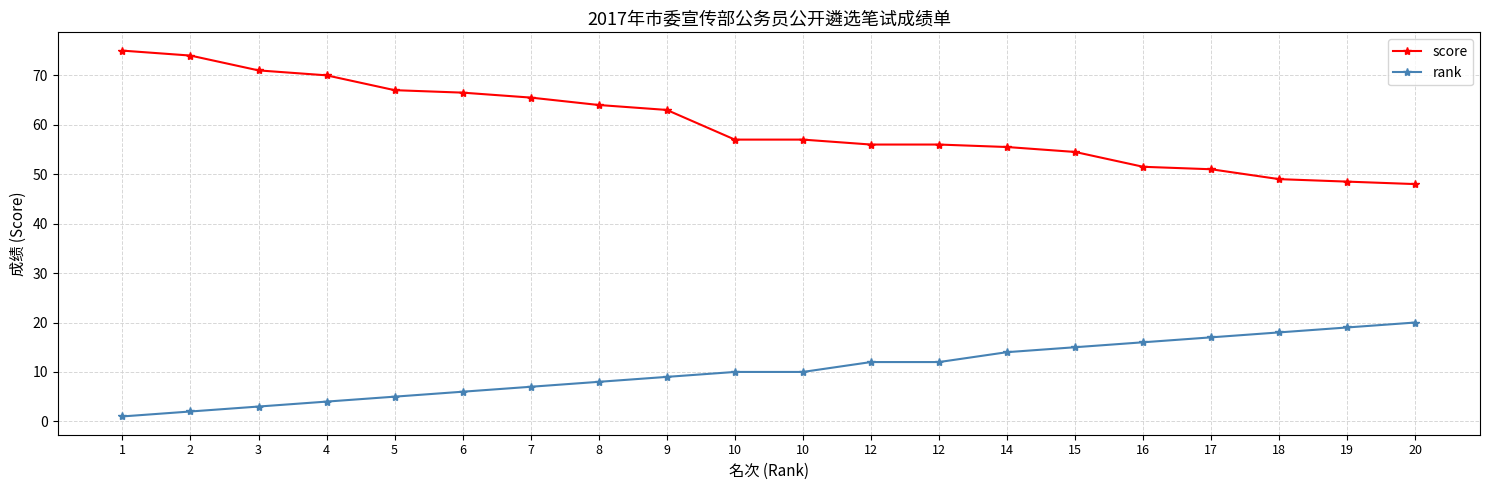

Which category has the highest value across all series?

1